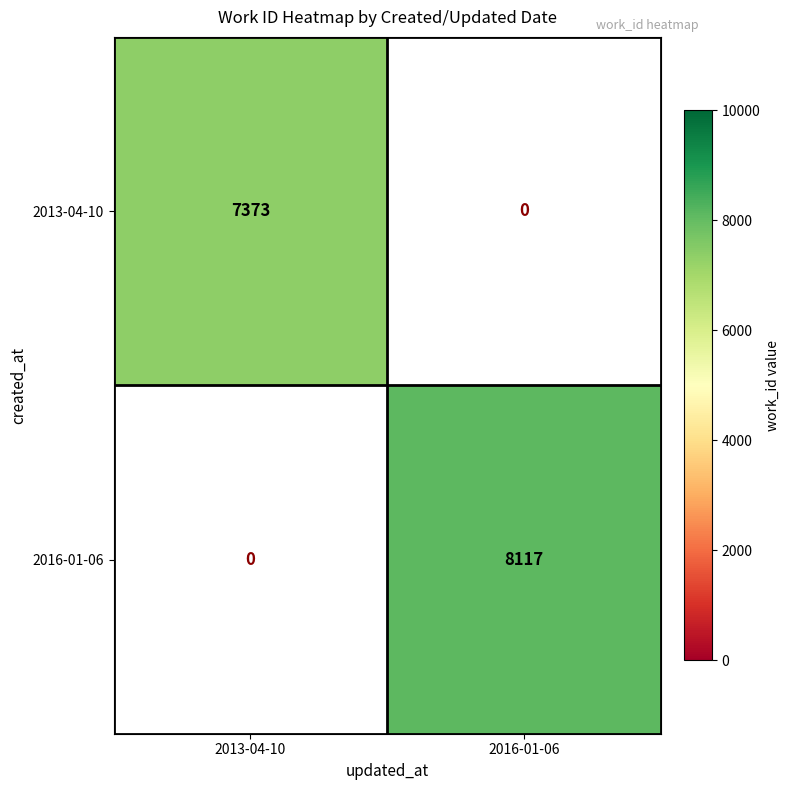

What is the maximum value shown in the chart?

8117.0